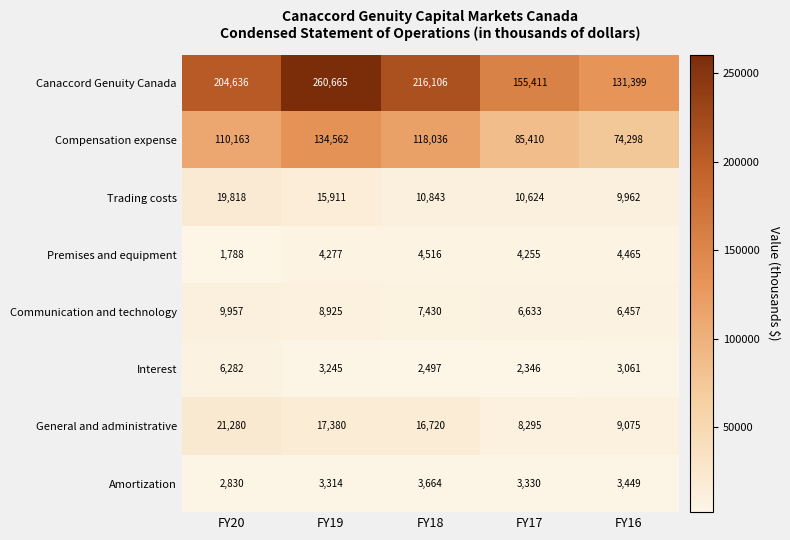

What is the difference between the maximum and second lowest values in the Amortization series?

350